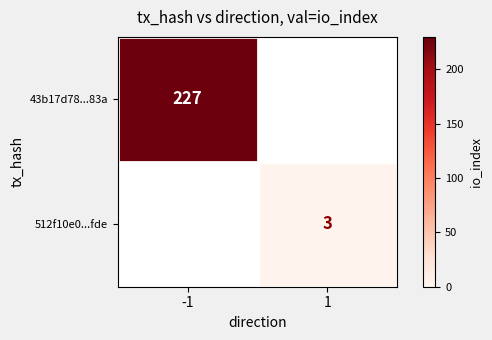

Is it true that 43b17d78...83a equals 227 at -1?

True